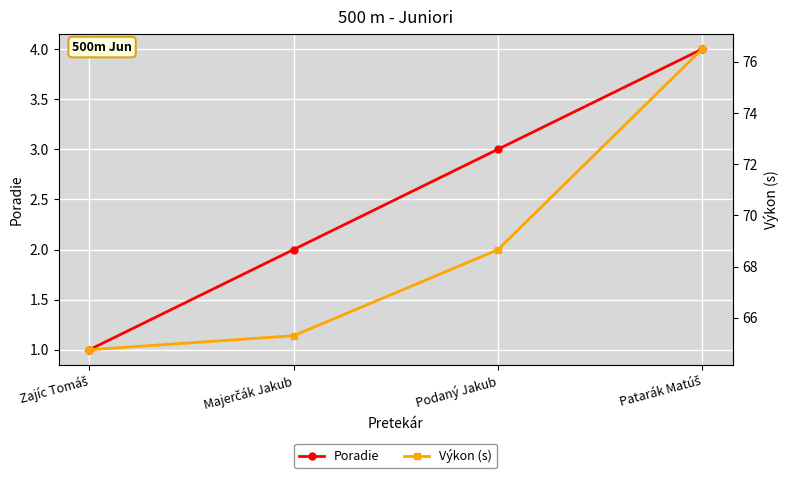

At which category does the chart reach its minimum across all series?

Zajíc Tomáš